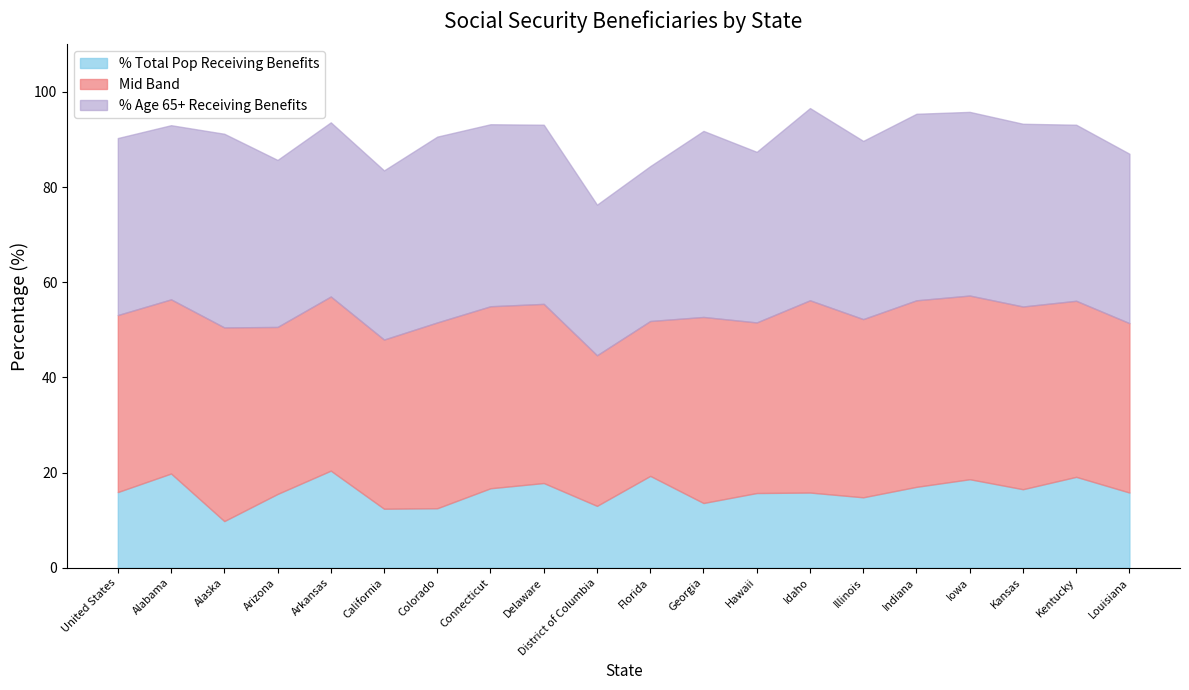

What is the sum of all % Total Pop Receiving Benefits values?

320.0